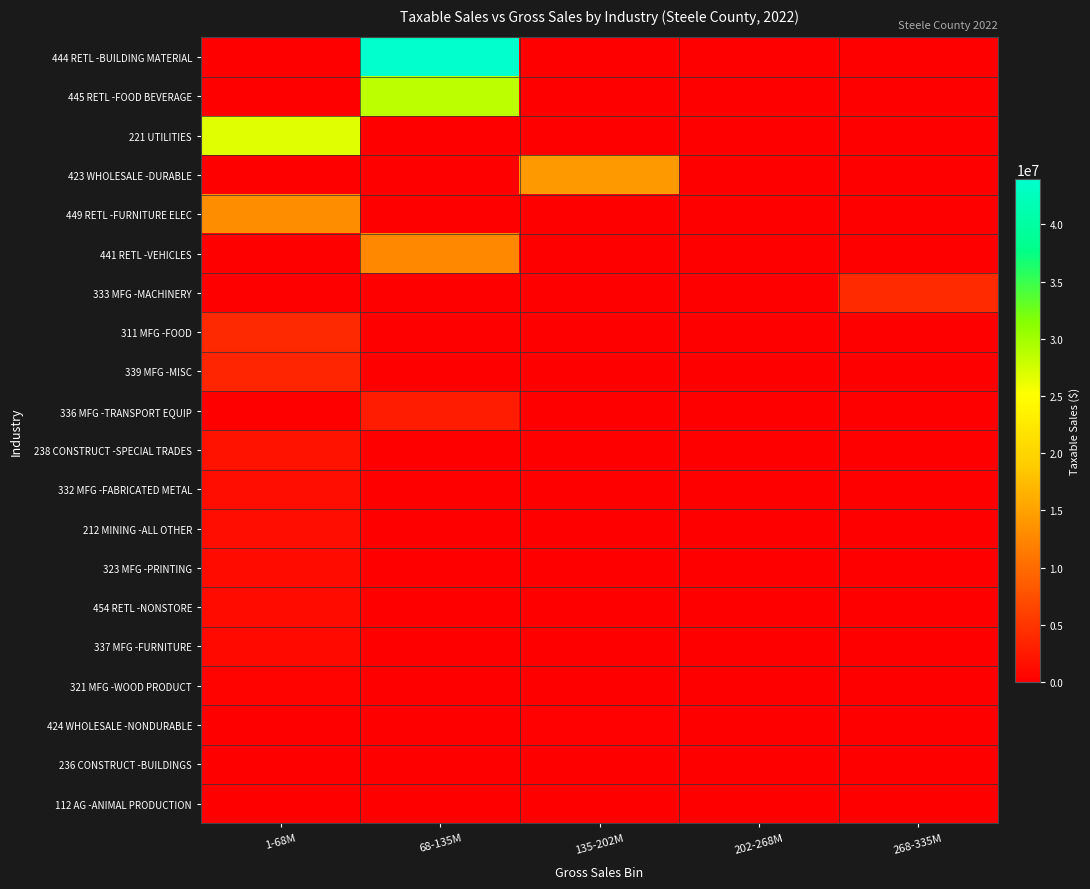

Reading left to right, what are all the values shown in this chart?

444 RETL -BUILDING MATERIAL: 1-68M=0	68-135M=43997495	135-202M=0	202-268M=0	268-335M=0
445 RETL -FOOD BEVERAGE: 1-68M=0	68-135M=28652587	135-202M=0	202-268M=0	268-335M=0
221 UTILITIES: 1-68M=26750931	68-135M=0	135-202M=0	202-268M=0	268-335M=0
423 WHOLESALE -DURABLE: 1-68M=0	68-135M=0	135-202M=14217406	202-268M=0	268-335M=0
449 RETL -FURNITURE ELEC: 1-68M=13093294	68-135M=0	135-202M=0	202-268M=0	268-335M=0
441 RETL -VEHICLES: 1-68M=0	68-135M=12697643	135-202M=0	202-268M=0	268-335M=0
333 MFG -MACHINERY: 1-68M=0	68-135M=0	135-202M=0	202-268M=0	268-335M=4012098
311 MFG -FOOD: 1-68M=3899361	68-135M=0	135-202M=0	202-268M=0	268-335M=0
339 MFG -MISC: 1-68M=3524698	68-135M=0	135-202M=0	202-268M=0	268-335M=0
336 MFG -TRANSPORT EQUIP: 1-68M=0	68-135M=2693387	135-202M=0	202-268M=0	268-335M=0
238 CONSTRUCT -SPECIAL TRADES: 1-68M=1817919	68-135M=0	135-202M=0	202-268M=0	268-335M=0
332 MFG -FABRICATED METAL: 1-68M=1404947	68-135M=0	135-202M=0	202-268M=0	268-335M=0
212 MINING -ALL OTHER: 1-68M=1394562	68-135M=0	135-202M=0	202-268M=0	268-335M=0
323 MFG -PRINTING: 1-68M=1089251	68-135M=0	135-202M=0	202-268M=0	268-335M=0
454 RETL -NONSTORE: 1-68M=1079433	68-135M=0	135-202M=0	202-268M=0	268-335M=0
337 MFG -FURNITURE: 1-68M=939063	68-135M=0	135-202M=0	202-268M=0	268-335M=0
321 MFG -WOOD PRODUCT: 1-68M=401211	68-135M=0	135-202M=0	202-268M=0	268-335M=0
424 WHOLESALE -NONDURABLE: 1-68M=0	68-135M=0	135-202M=264777	202-268M=0	268-335M=0
236 CONSTRUCT -BUILDINGS: 1-68M=59132	68-135M=0	135-202M=0	202-268M=0	268-335M=0
112 AG -ANIMAL PRODUCTION: 1-68M=27068	68-135M=0	135-202M=0	202-268M=0	268-335M=0